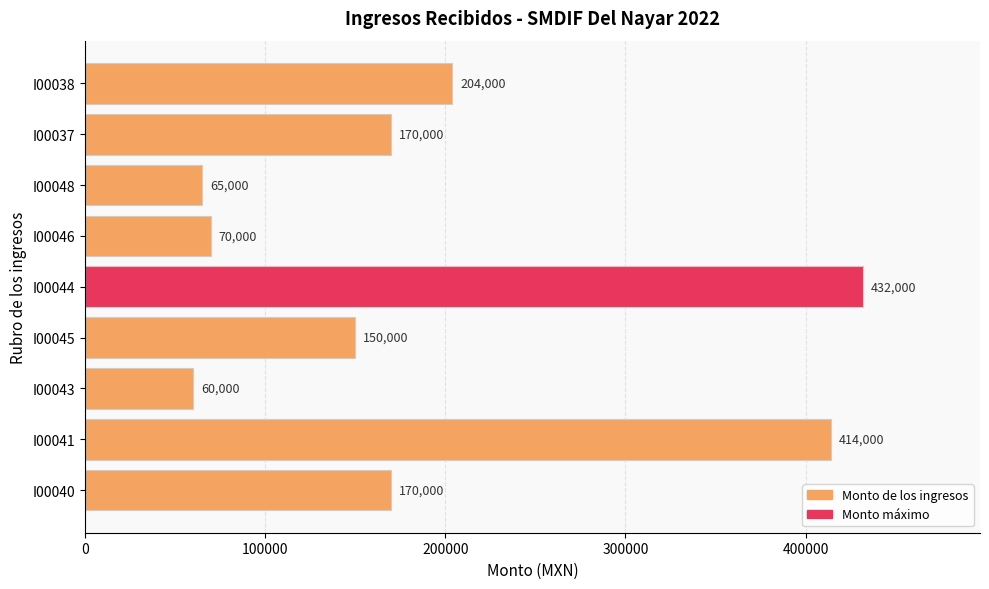

Between I00043 and I00045, which is larger?

I00045